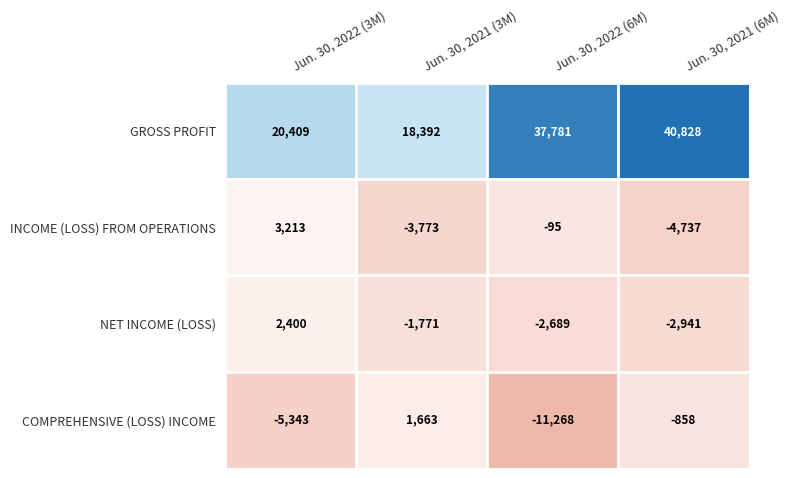

Where does the COMPREHENSIVE (LOSS) INCOME series first go above -858?

Jun. 30, 2021 (3M)